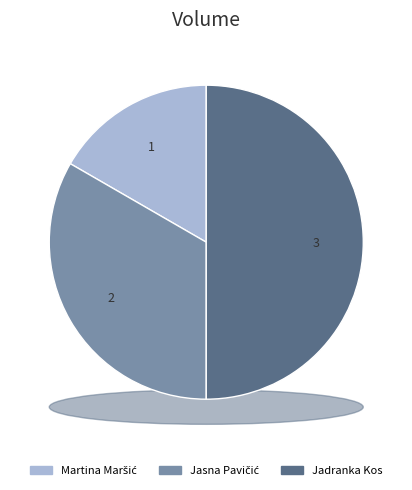

What is the total percentage of Jasna Pavičić and Martina Maršić?

50.0%